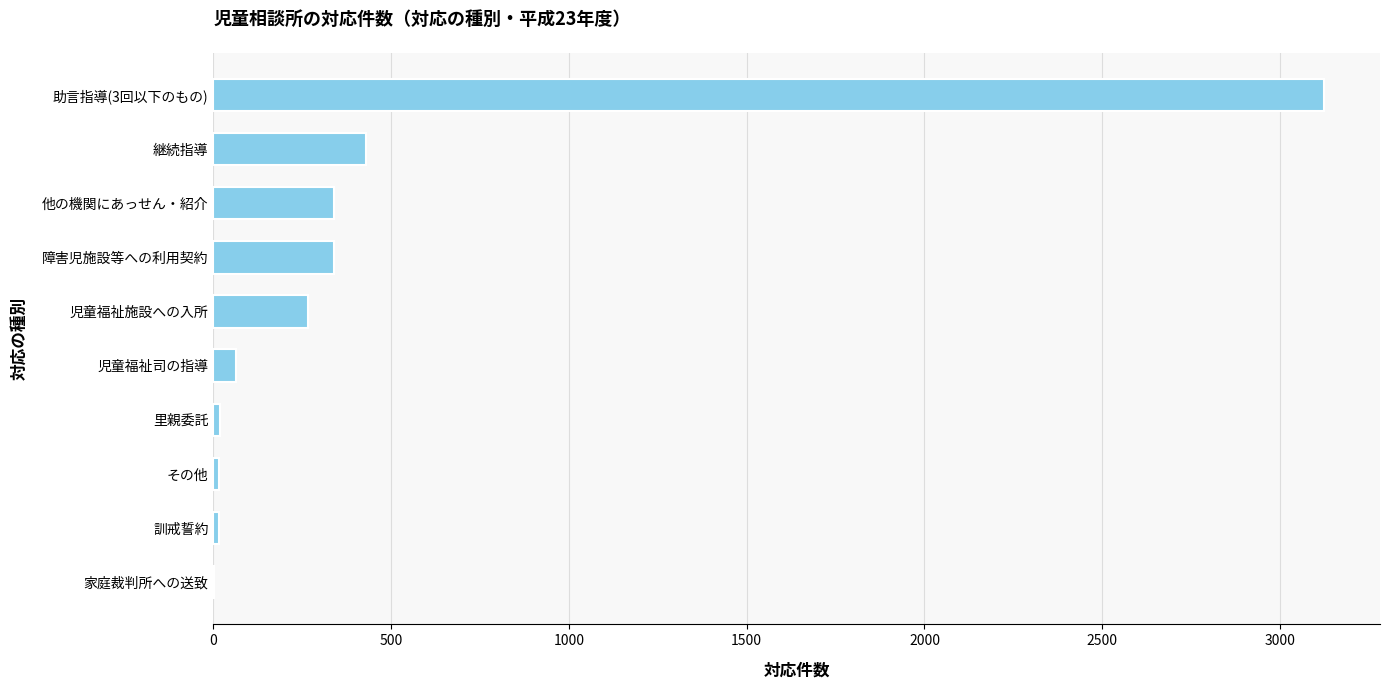

What is the change in value from 他の機関にあっせん・紹介 to 児童福祉施設への入所?

-72